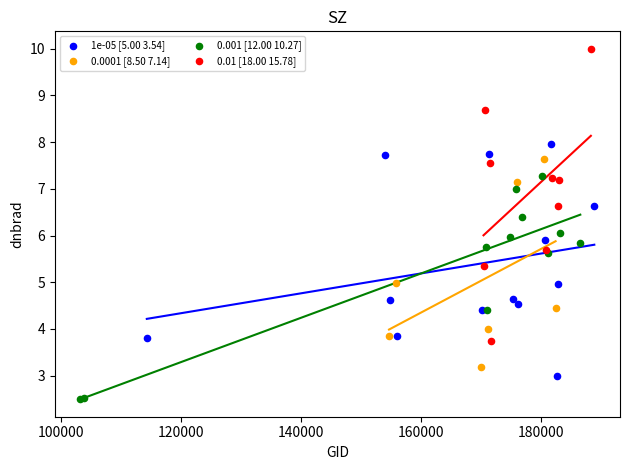

Which series reaches the maximum Y coordinate?

0.01 [18.00 15.78]